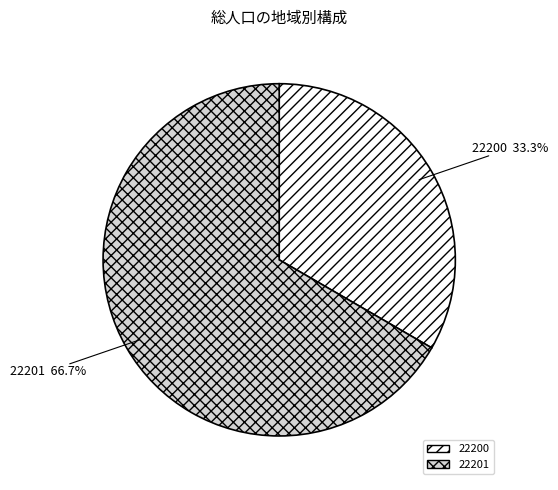

How much of the chart is everything except 22201?

33.3%